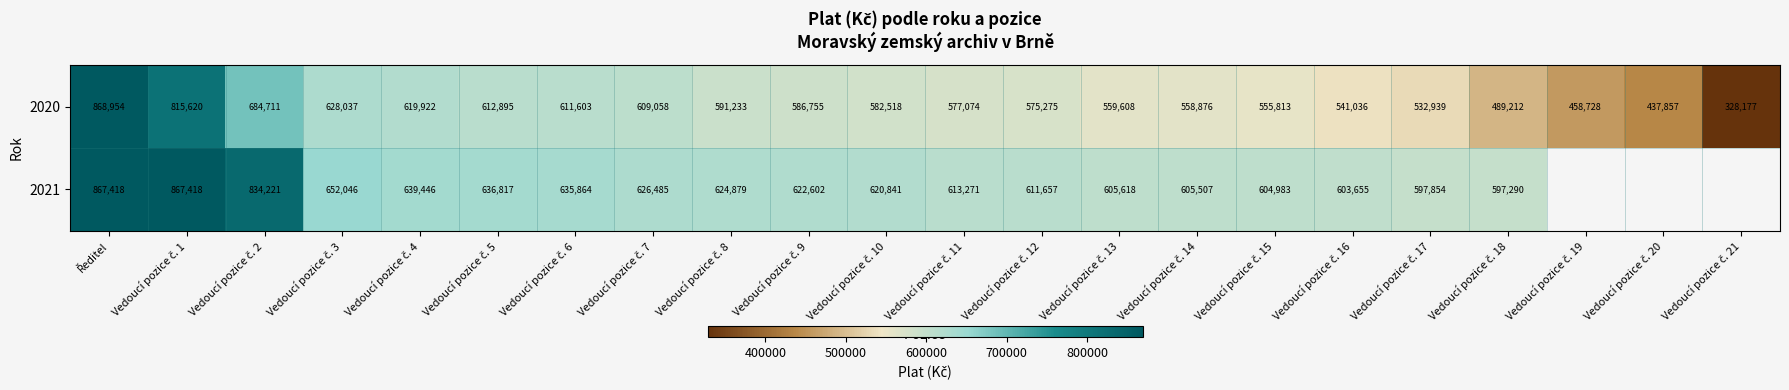

What is the difference between the second highest and minimum values in the 2020 series?

487443